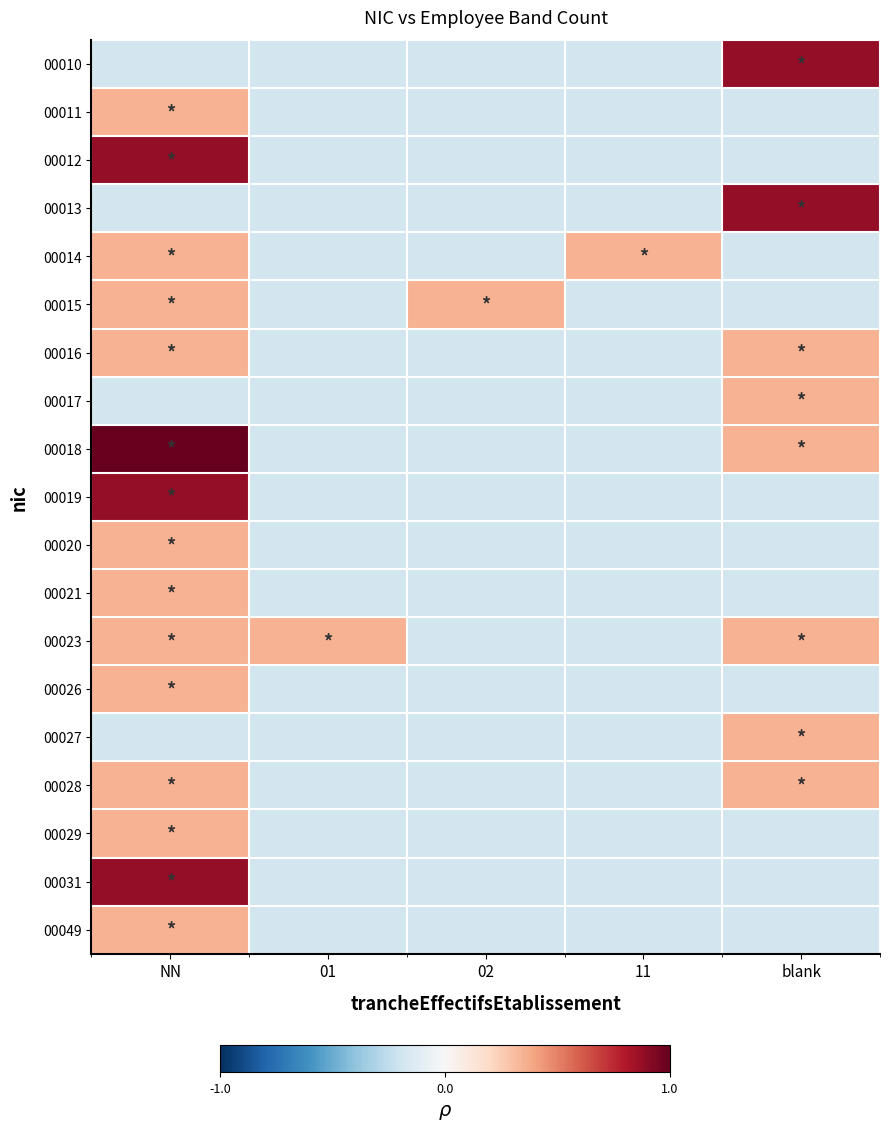

Which series has the largest total across all categories?

00018